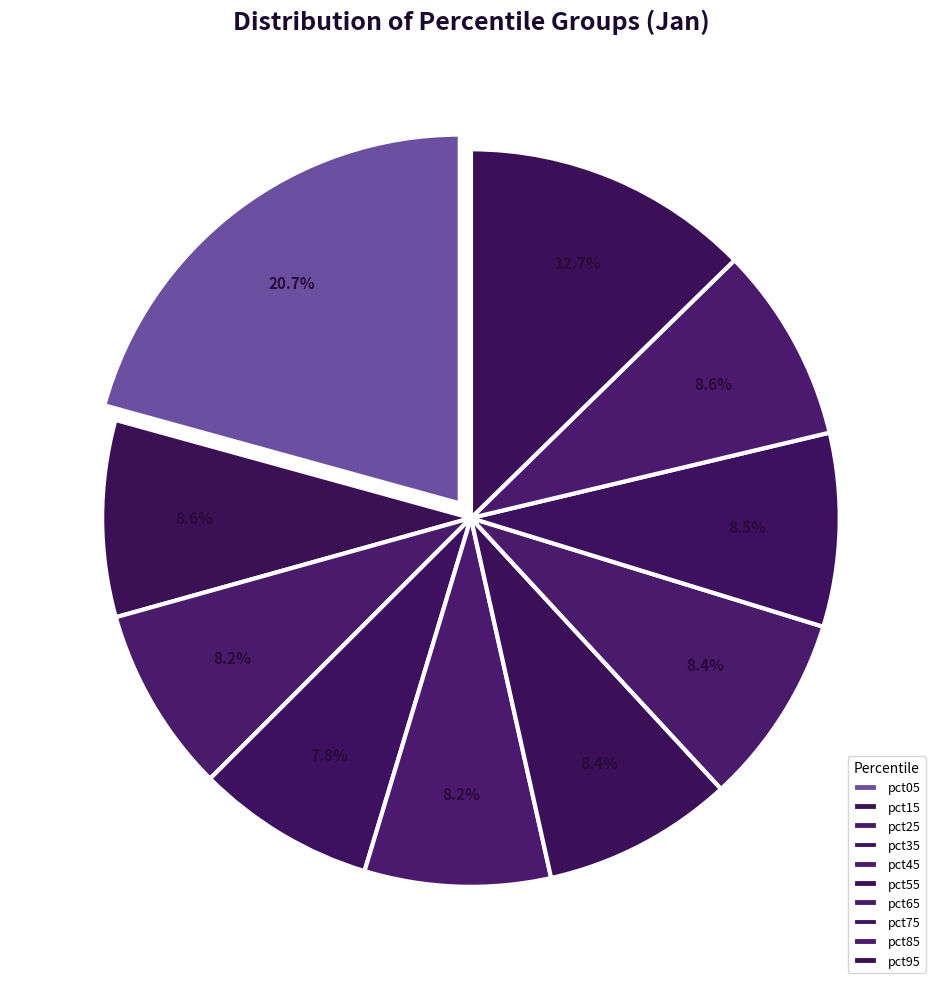

Which has a higher value, pct45 or pct85?

pct85